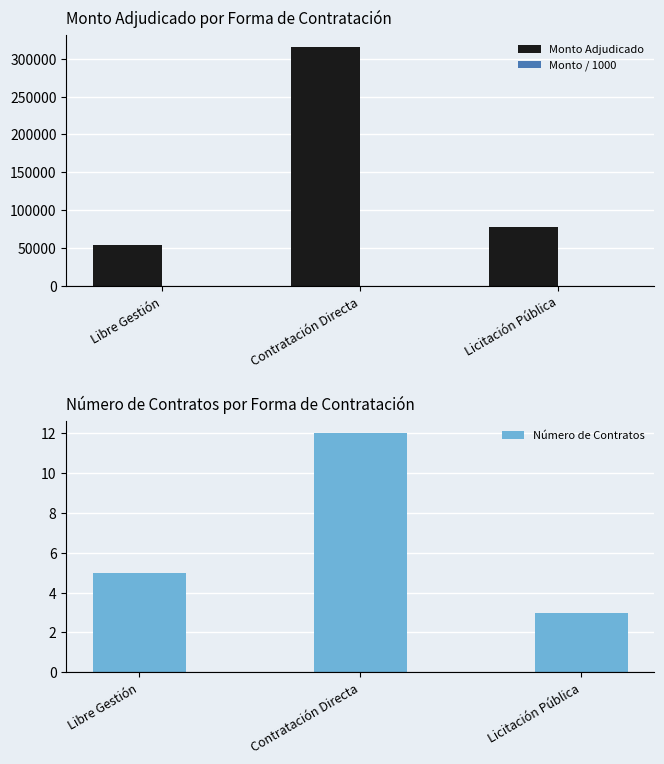

Reading left to right, list all the values displayed in this chart.

Monto Adjudicado: Libre Gestión=54918.4	Contratación Directa=315757.1	Licitación Pública=77442.0
Monto / 1000: Libre Gestión=54.9	Contratación Directa=315.8	Licitación Pública=77.4
Número de Contratos: Libre Gestión=5.0	Contratación Directa=12.0	Licitación Pública=3.0